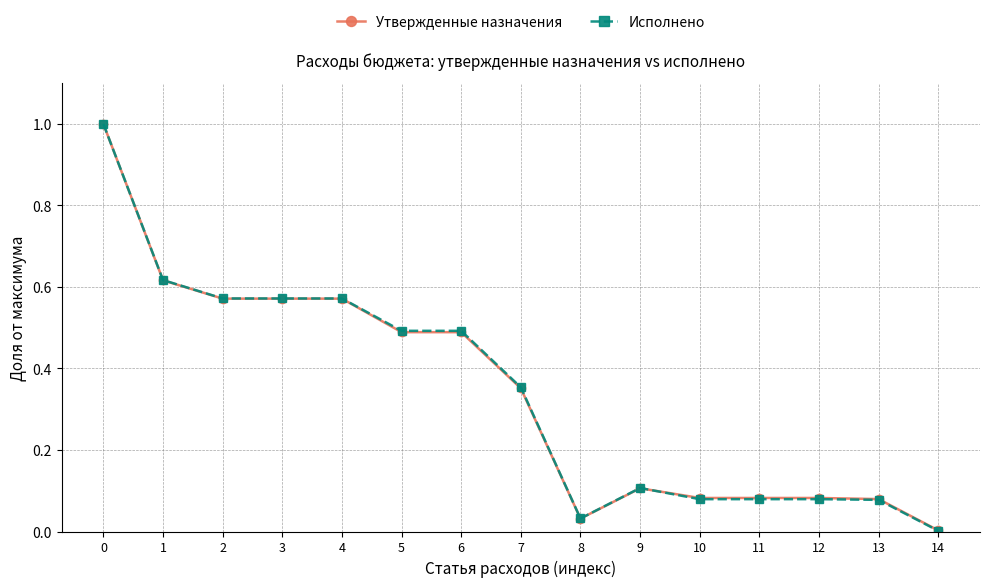

True or false: Утвержденные назначения has a value of 1.4 at 0.

False